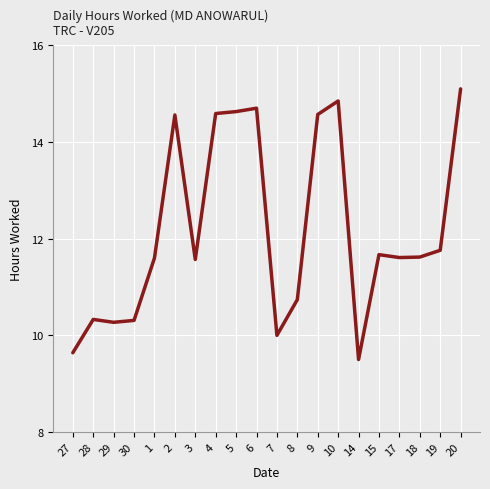

At which category does the chart reach its minimum across all series?

14